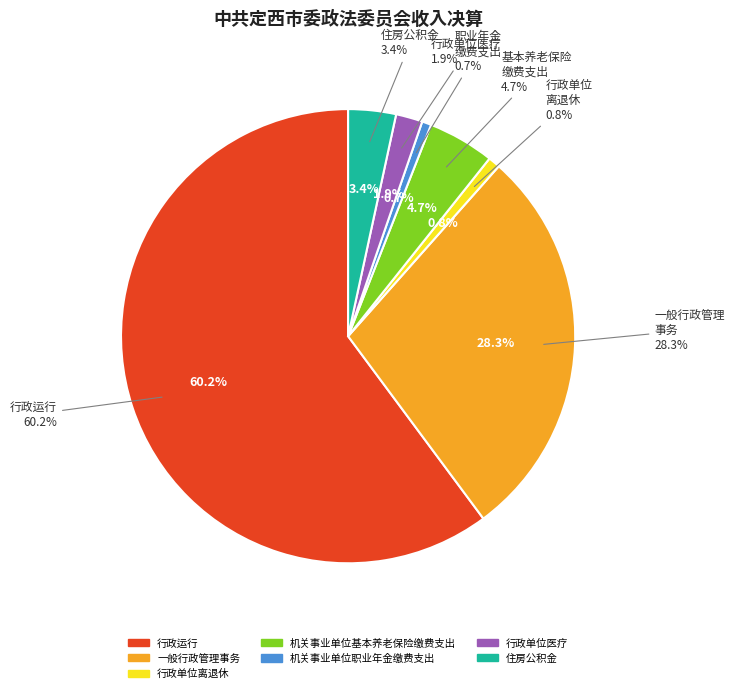

To the nearest percent, what is the difference between the 行政单位医疗 and 机关事业单位基本养老保险缴费支出 slice percentages?

3%